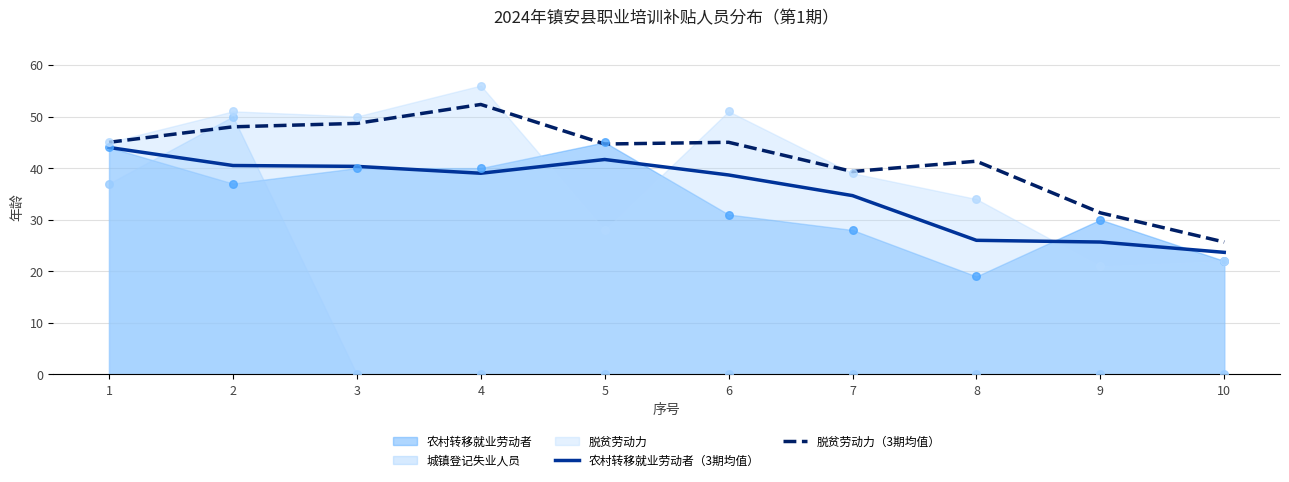

The value of 农村转移就业劳动者（3期均值） at 4 is 39.0. True or false?

True